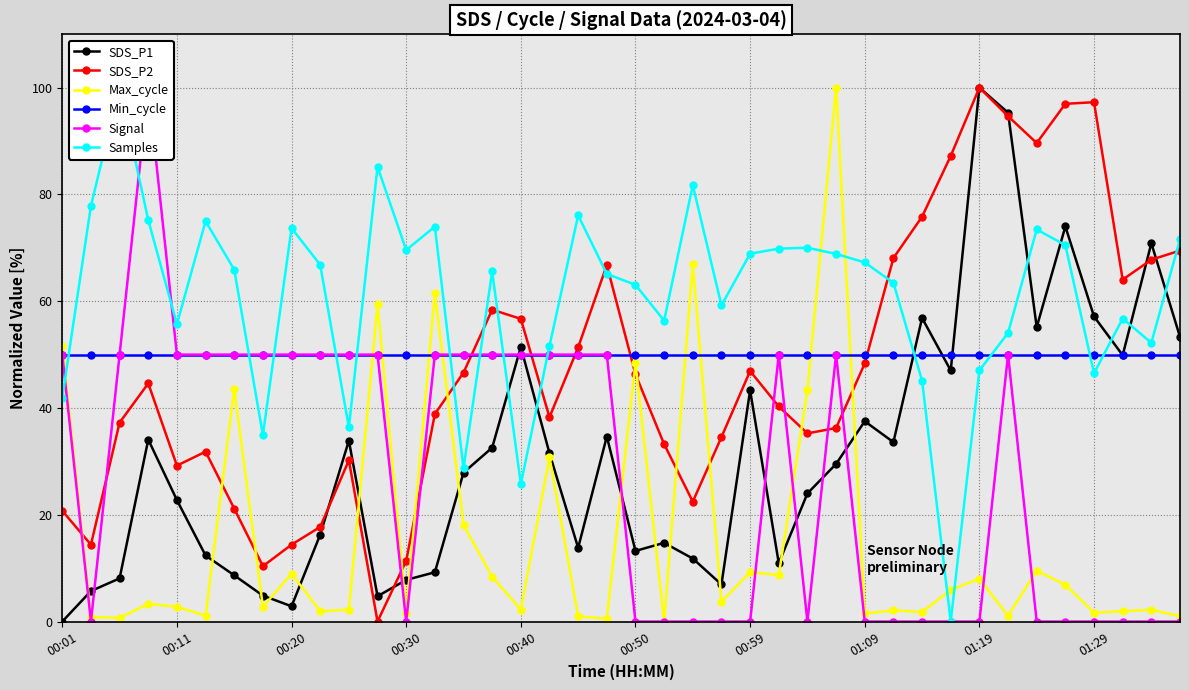

What is the average value of the SDS_P1 series?

31.2